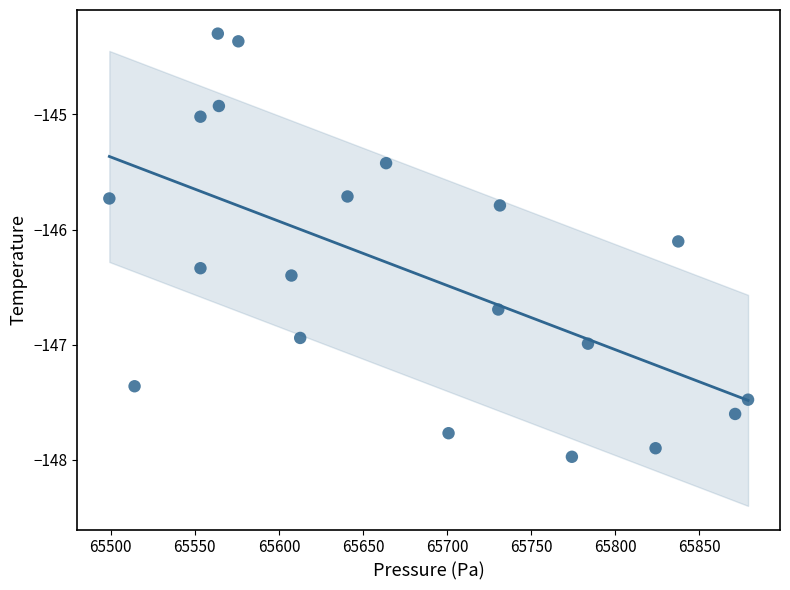

What is the range of Y values (max minus min)?

3.7